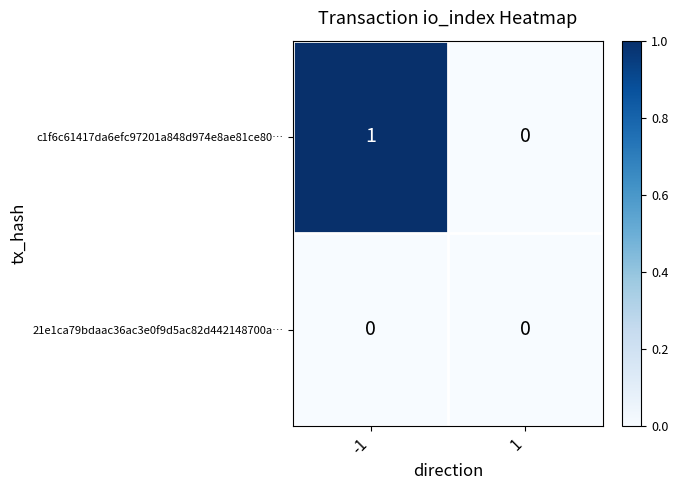

Reading left to right, list all the values displayed in this chart.

c1f6c61417da6efc97201a848d974e8ae81ce80…: -1=1	1=0
21e1ca79bdaac36ac3e0f9d5ac82d442148700a…: -1=0	1=0